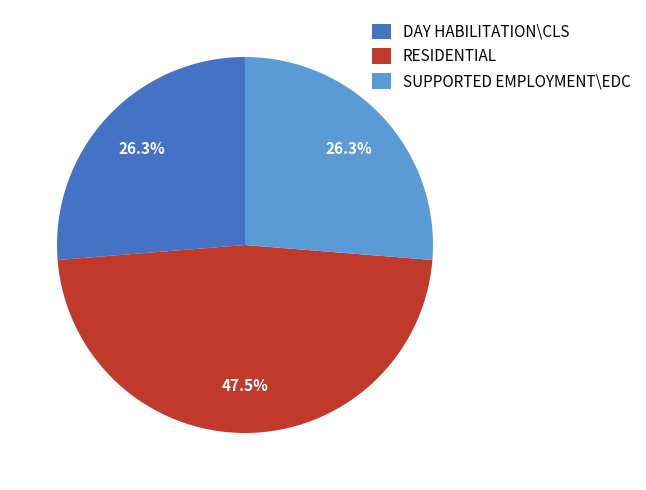

To the nearest percent, what is the average slice percentage?

33%